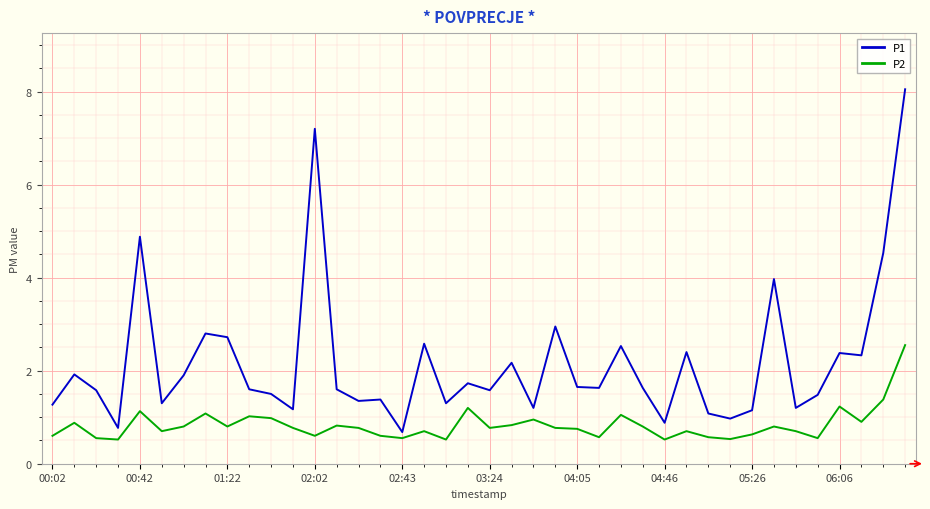

True or false: P1 and P2 intersect in this chart.

False